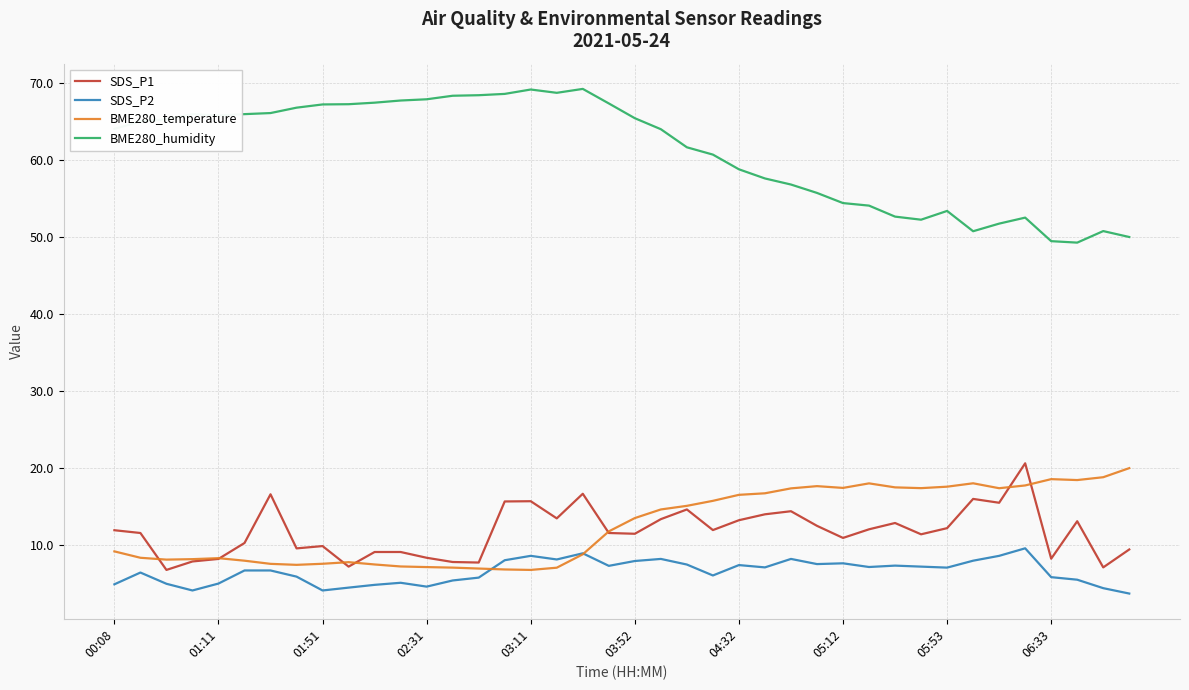

Which series has the largest total across all categories?

BME280_humidity